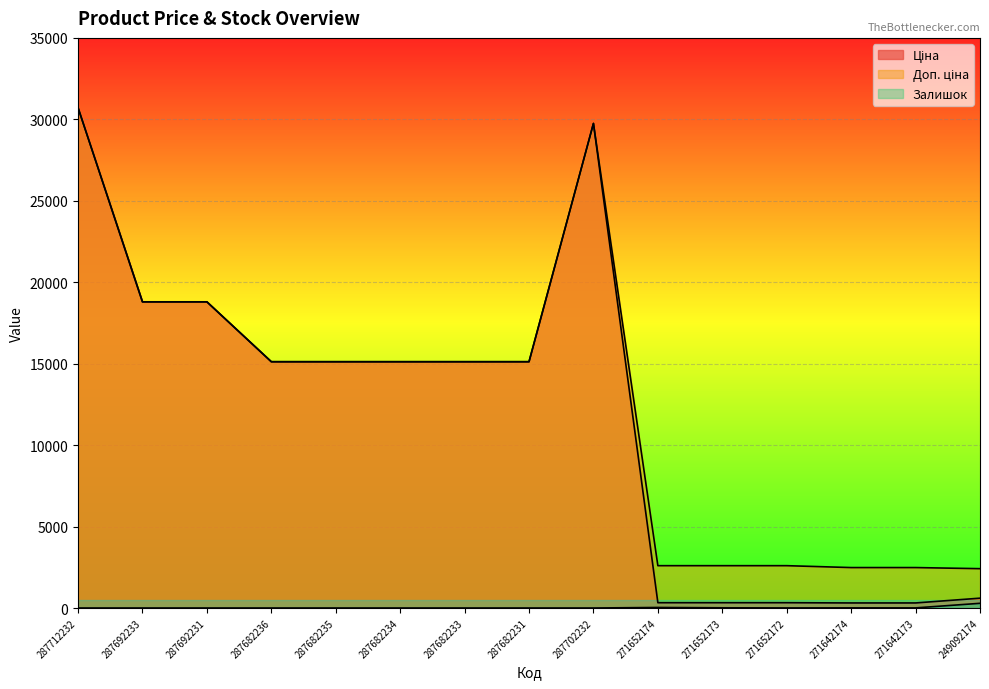

What is the difference between the maximum and minimum values in the Залишок series?

288.0